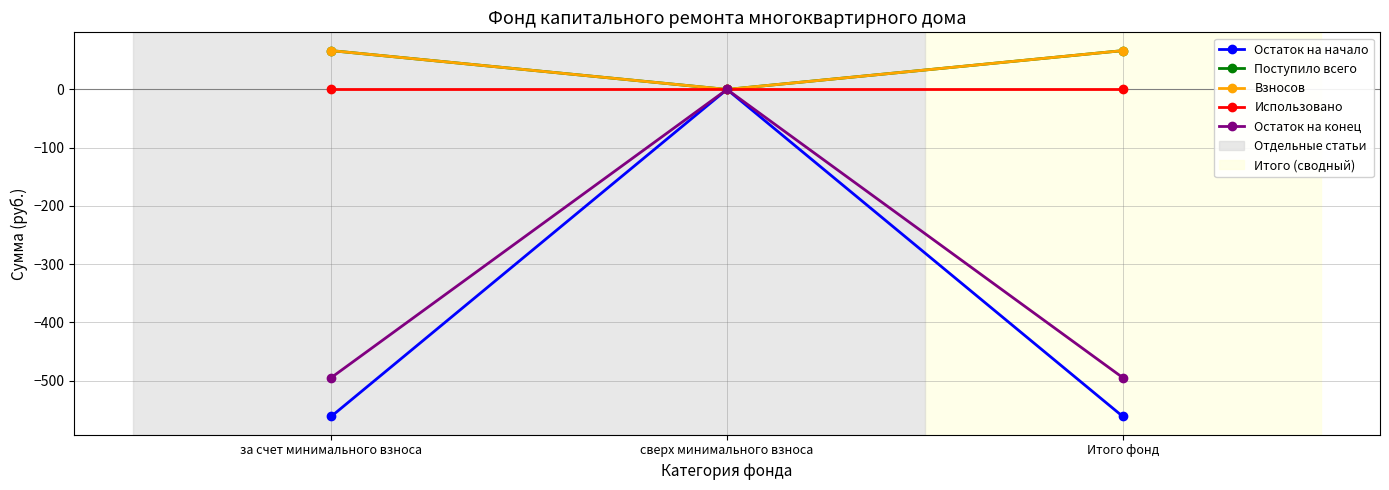

The Остаток на начало series shows -319.1 at за счет минимального взноса. True or false?

False